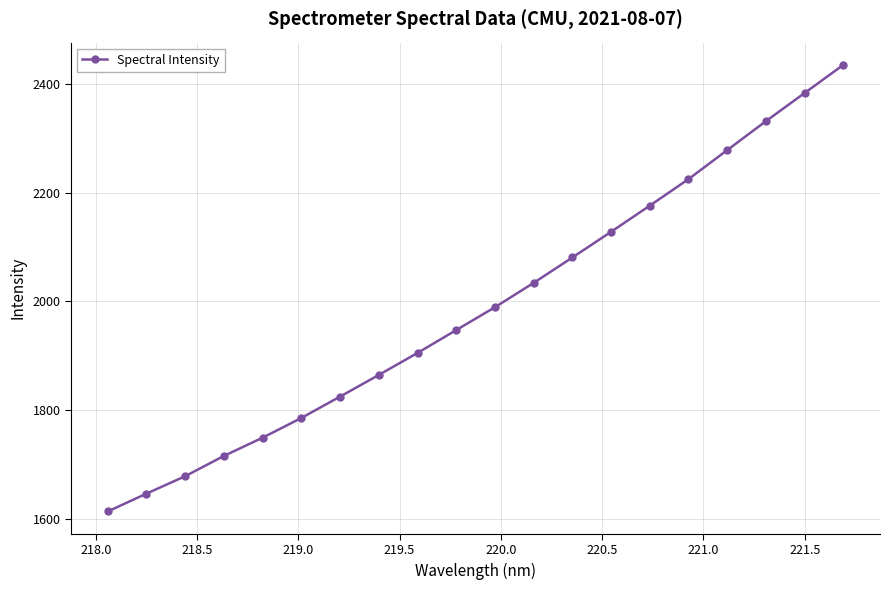

What is the smallest value displayed?

1613.7